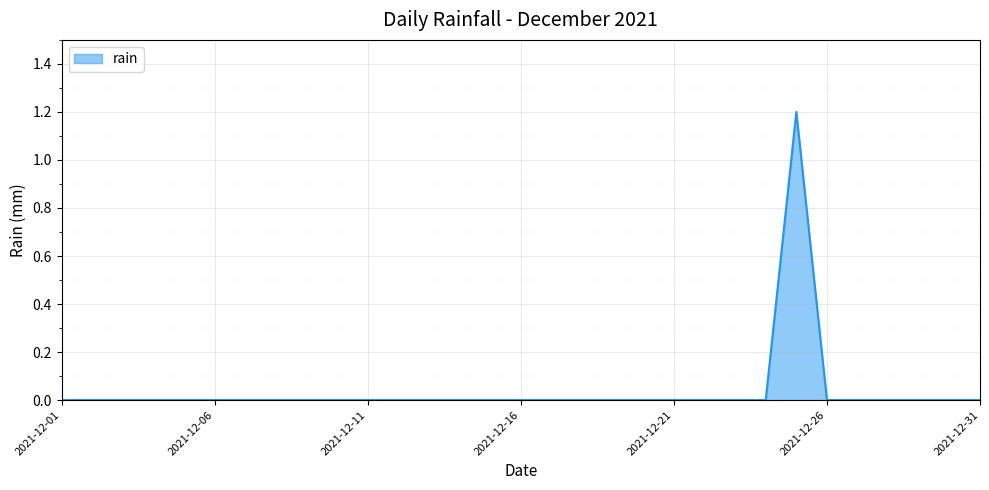

Reading left to right, what are all the values shown in this chart?

0.0	0.0	0.0	0.0	0.0	0.0	0.0	0.0	0.0	0.0	0.0	0.0	0.0	0.0	0.0	0.0	0.0	0.0	0.0	0.0	0.0	0.0	0.0	0.0	1.2	0.0	0.0	0.0	0.0	0.0	0.0